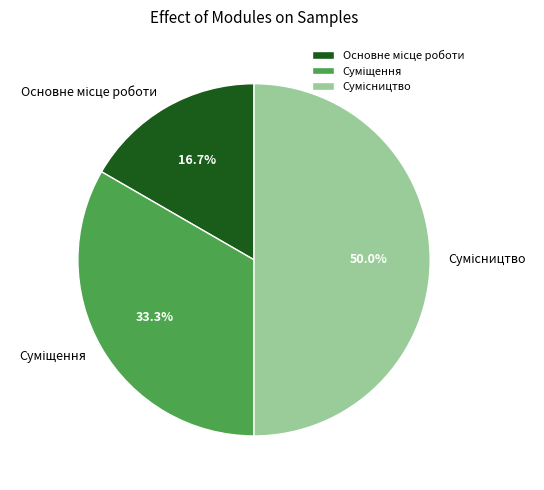

Which has a higher value, Суміщення or Основне місце роботи?

Суміщення